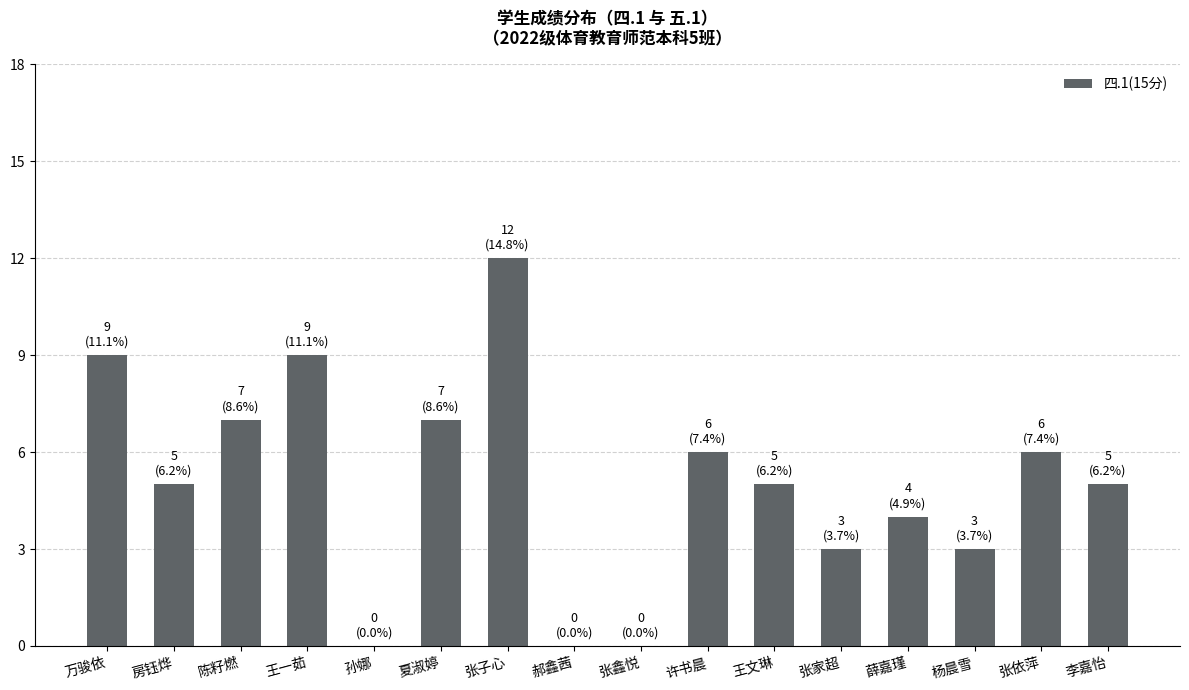

How many data points does each series have?

16